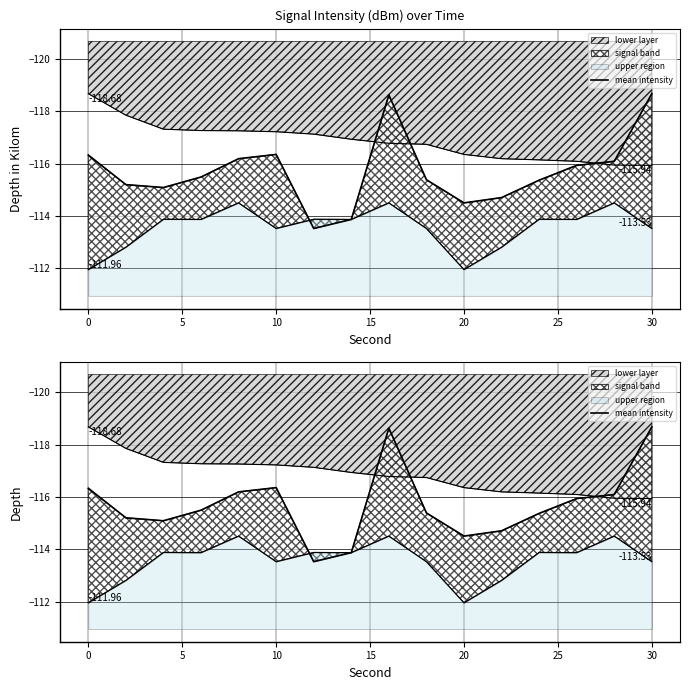

What is the difference between the maximum and minimum values?

5.2